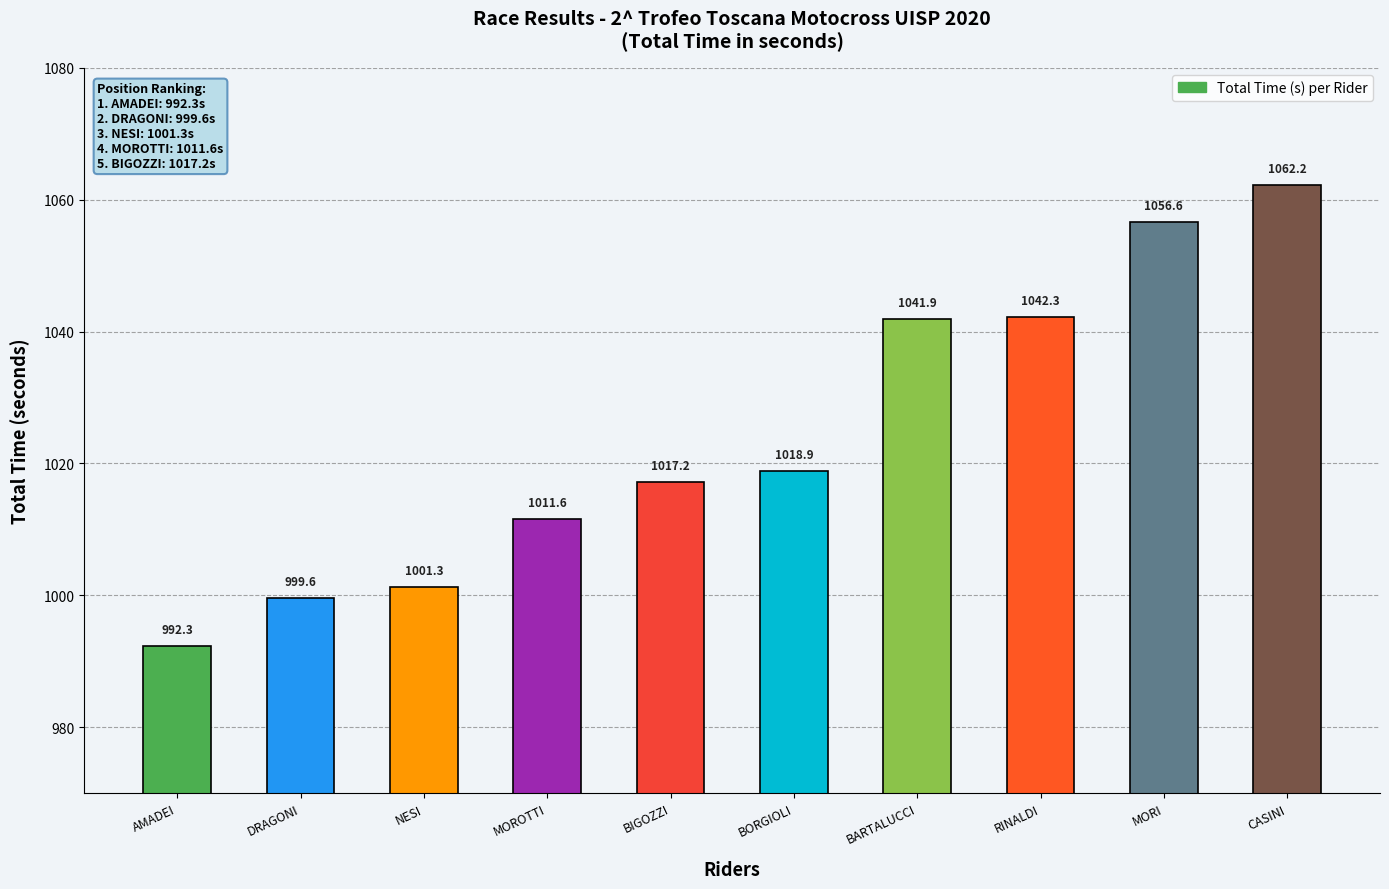

What is the difference between the maximum and second lowest values?

62.6